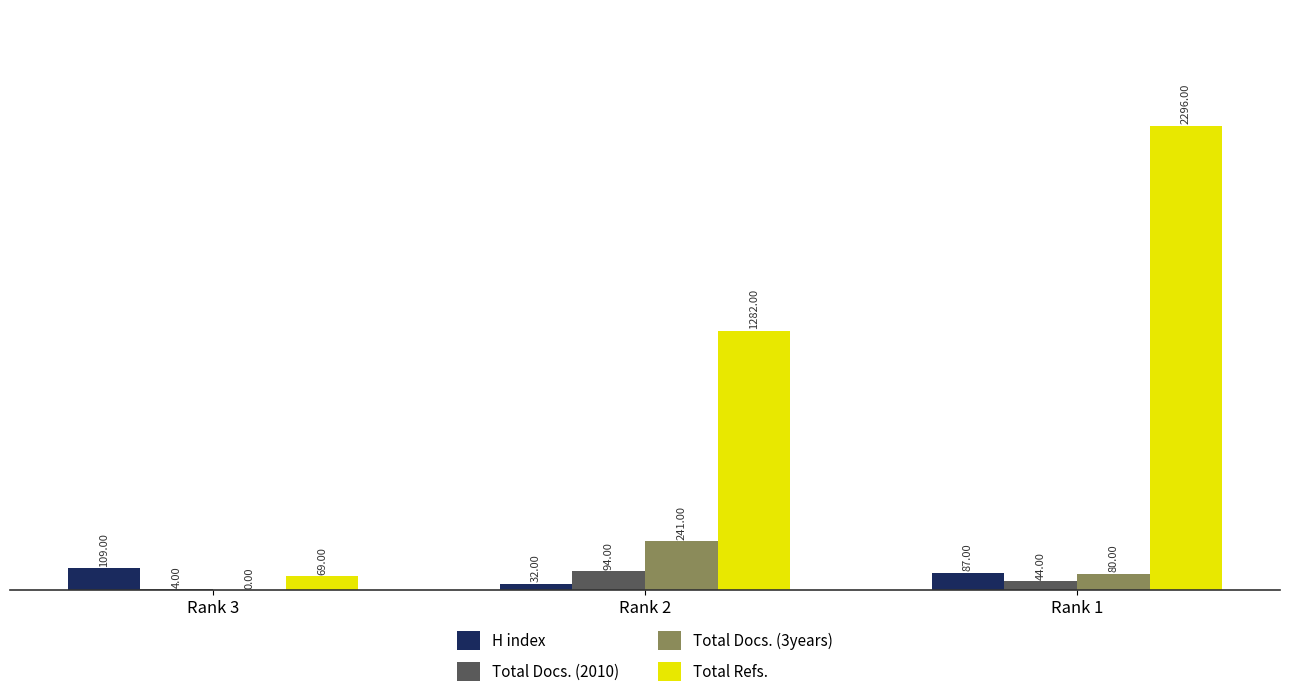

Which series changed the most between Rank 3 and Rank 1?

Total Refs.